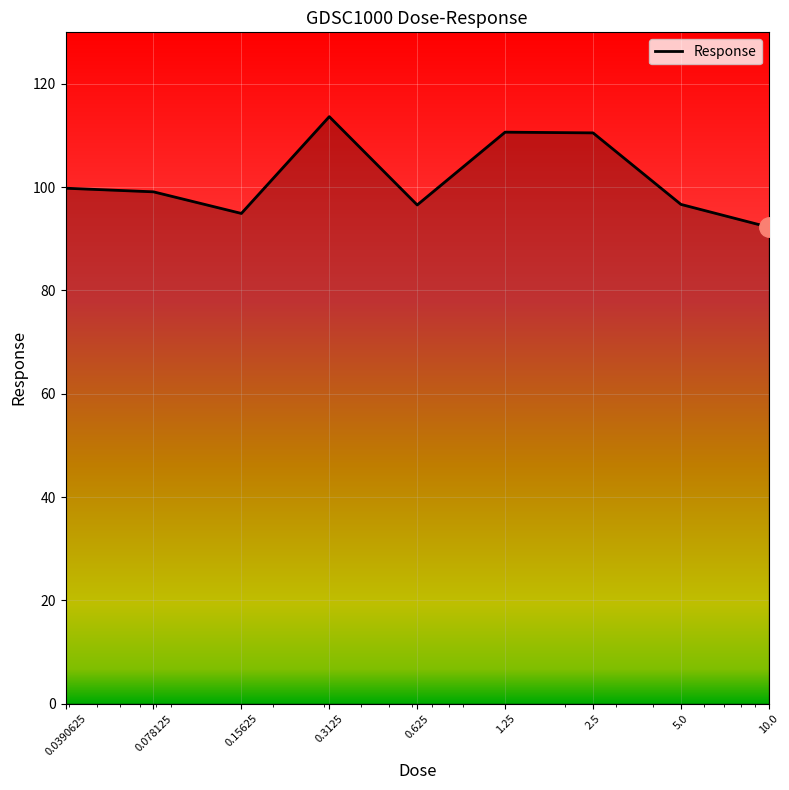

What is the difference between the maximum and minimum values?

21.4